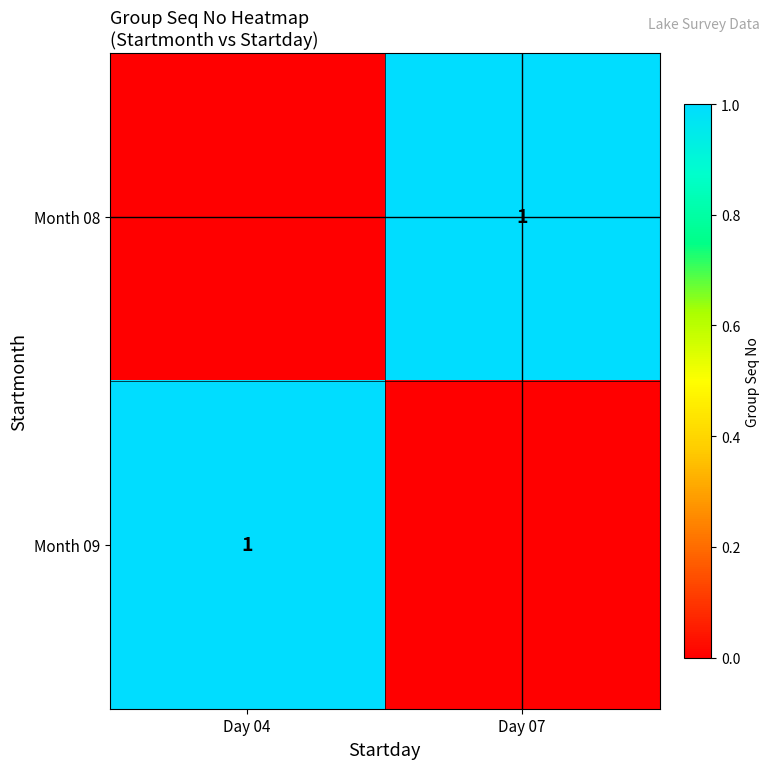

What is the difference between the highest and lowest values at Day 07?

1